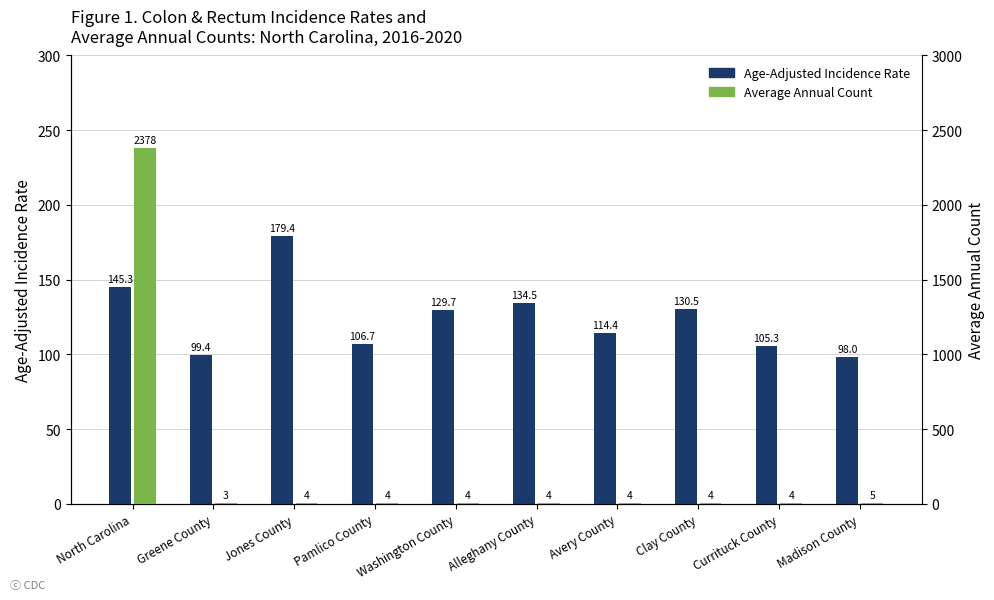

At Jones County, list the series in order from smallest to largest.

Average Annual Count, Age-Adjusted Incidence Rate